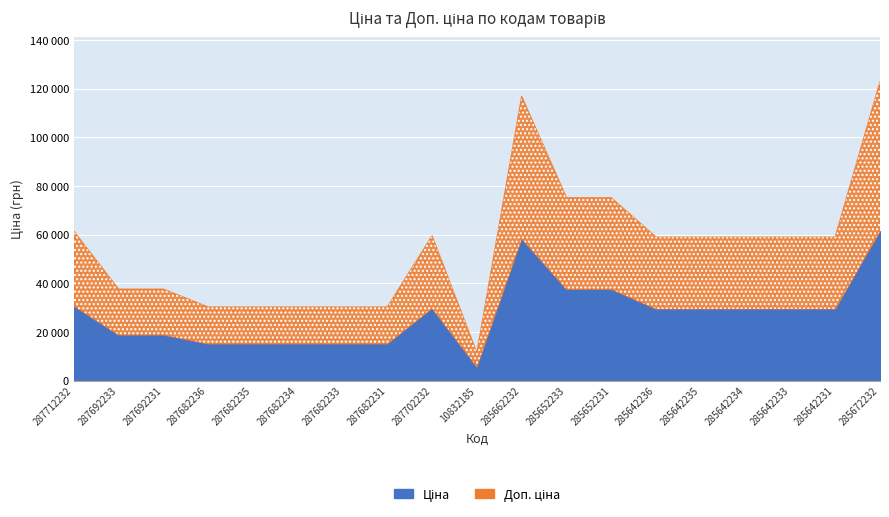

What is the difference between the second highest and minimum values in the Доп. ціна series?

52752.7